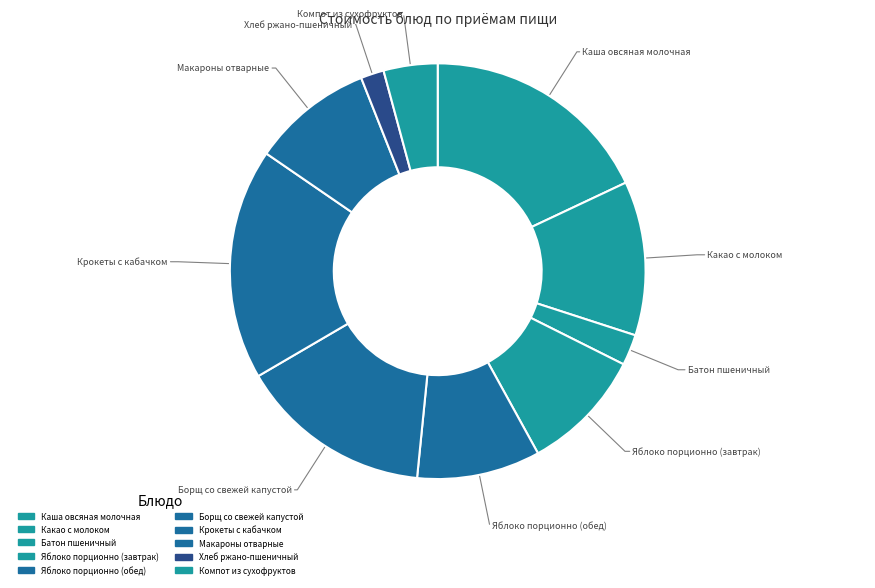

How many segments does this pie chart have?

10